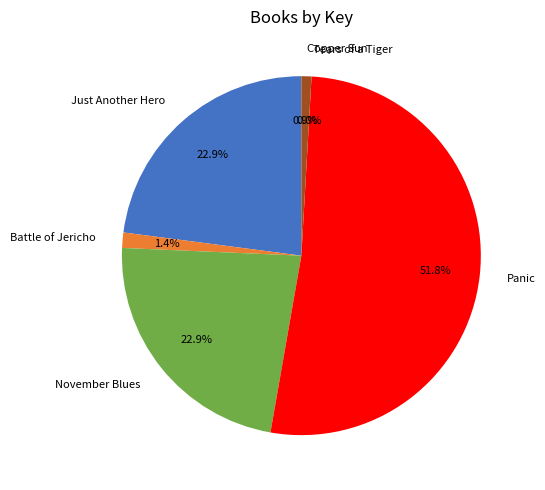

What percentage is the Panic slice, to the nearest percent?

52%